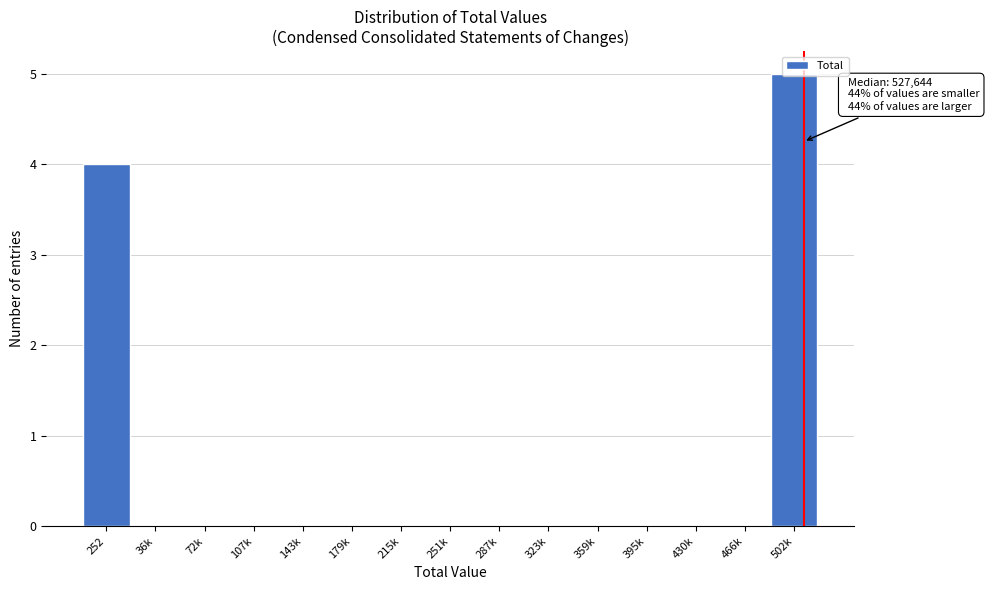

What is the maximum value shown in the chart?

5